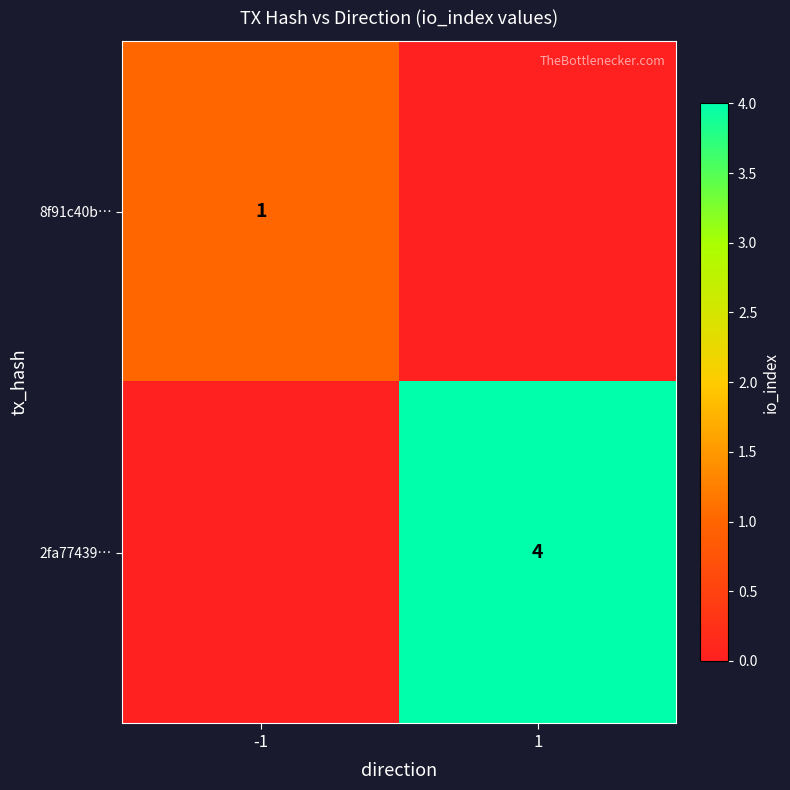

The value of 8f91c40b… at -1 is 1. True or false?

True